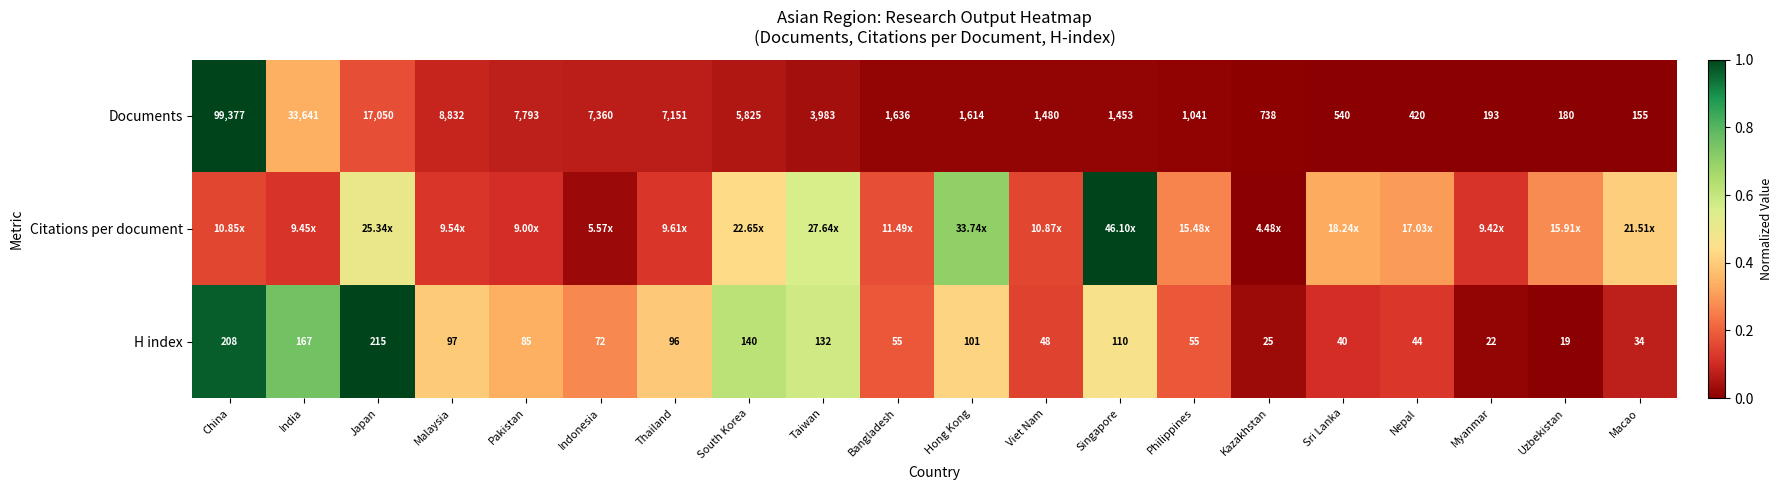

Rank the categories by Documents value from lowest to highest.

Macao, Uzbekistan, Myanmar, Nepal, Sri Lanka, Kazakhstan, Philippines, Singapore, Viet Nam, Hong Kong, Bangladesh, Taiwan, South Korea, Thailand, Indonesia, Pakistan, Malaysia, Japan, India, China